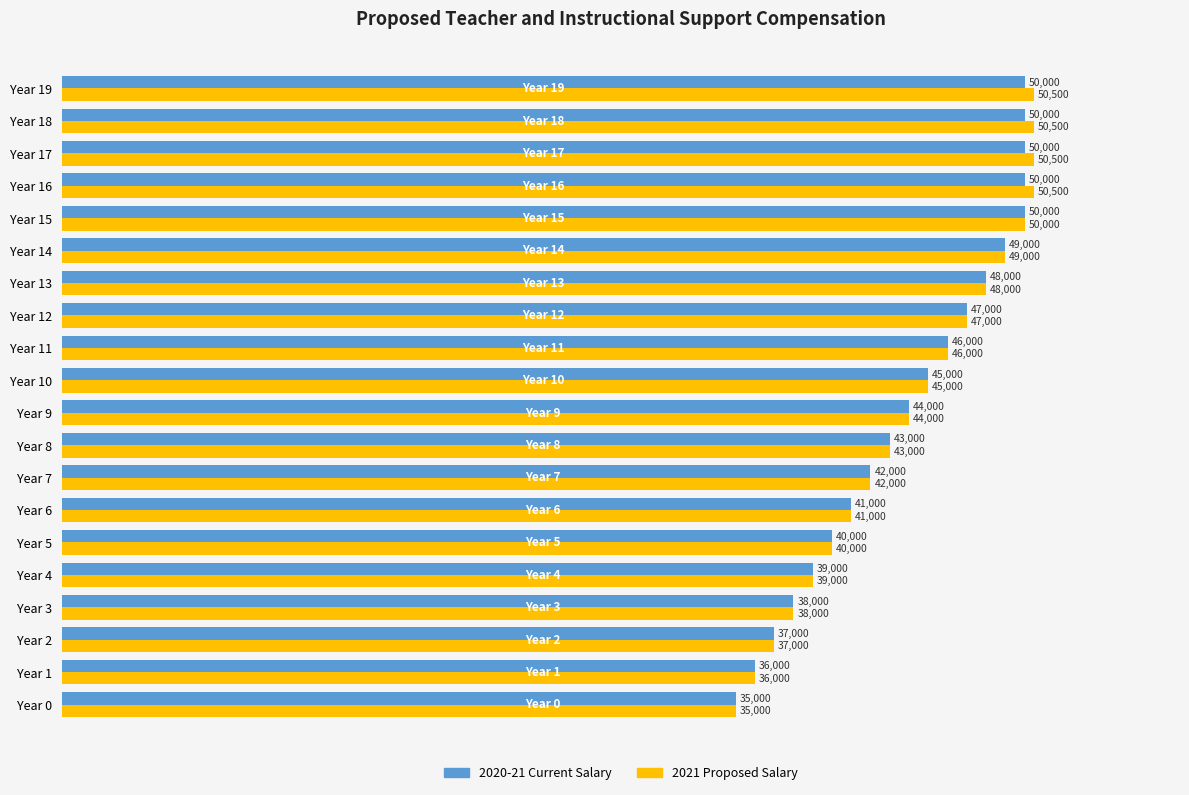

What is the average value of the 2020-21 Current Salary series?

44000